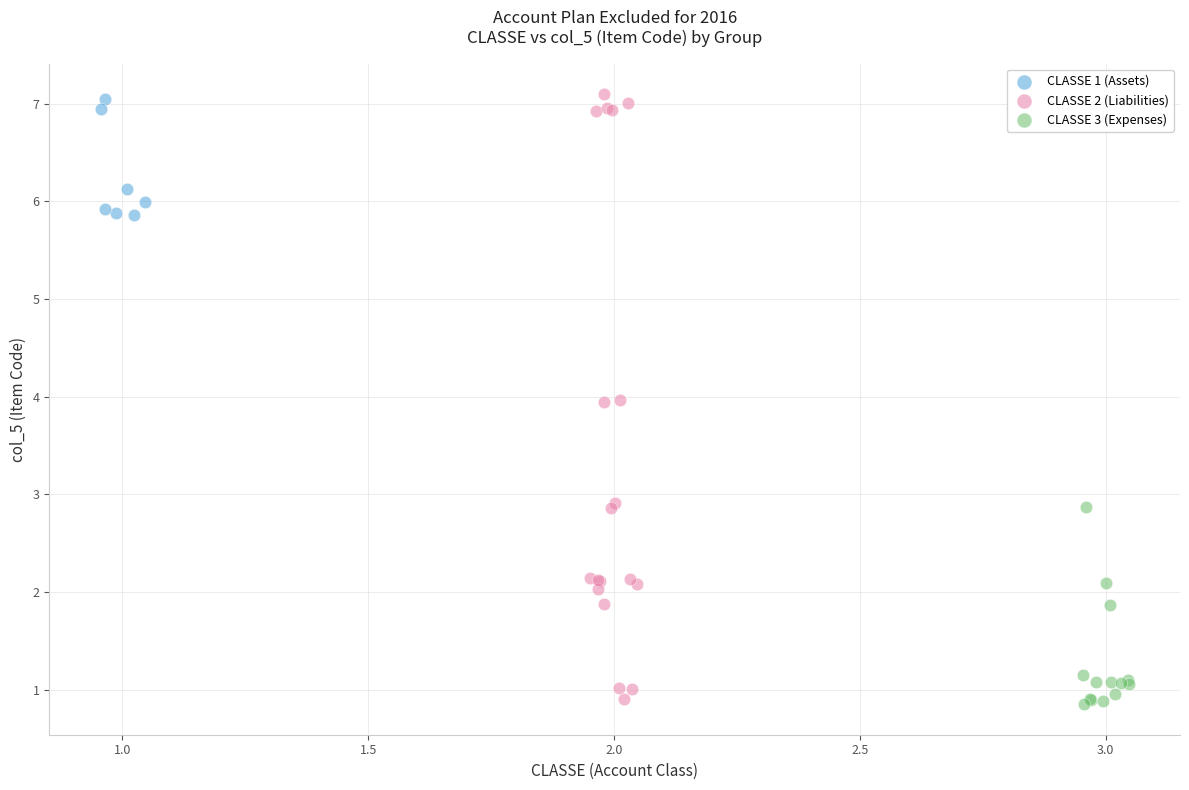

Which series has the largest Y range (max minus min)?

CLASSE 2 (Liabilities)